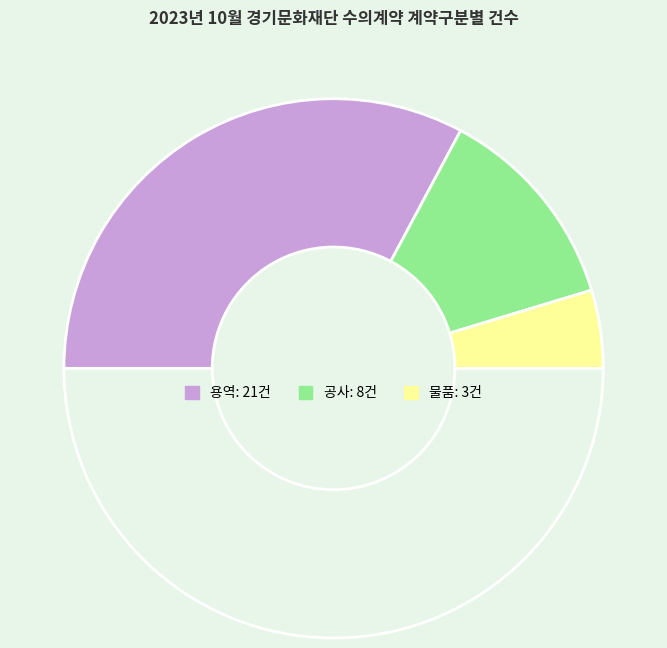

Count the number of slices in the pie.

4